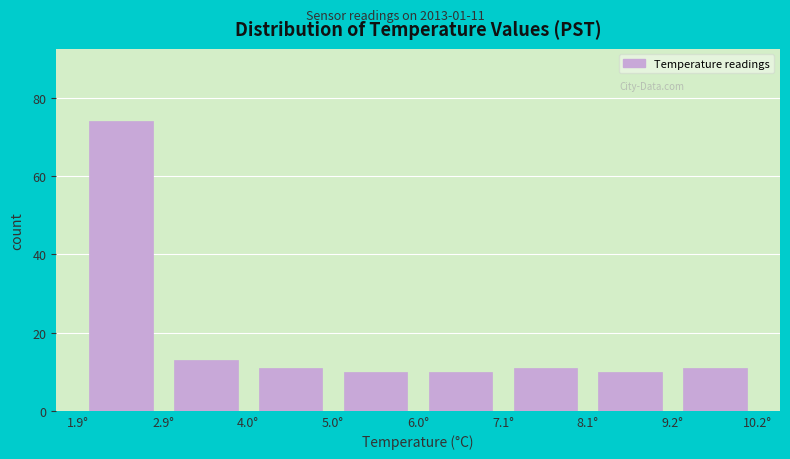

Which range on the x-axis has the tallest bar?

2.0 to 3.0